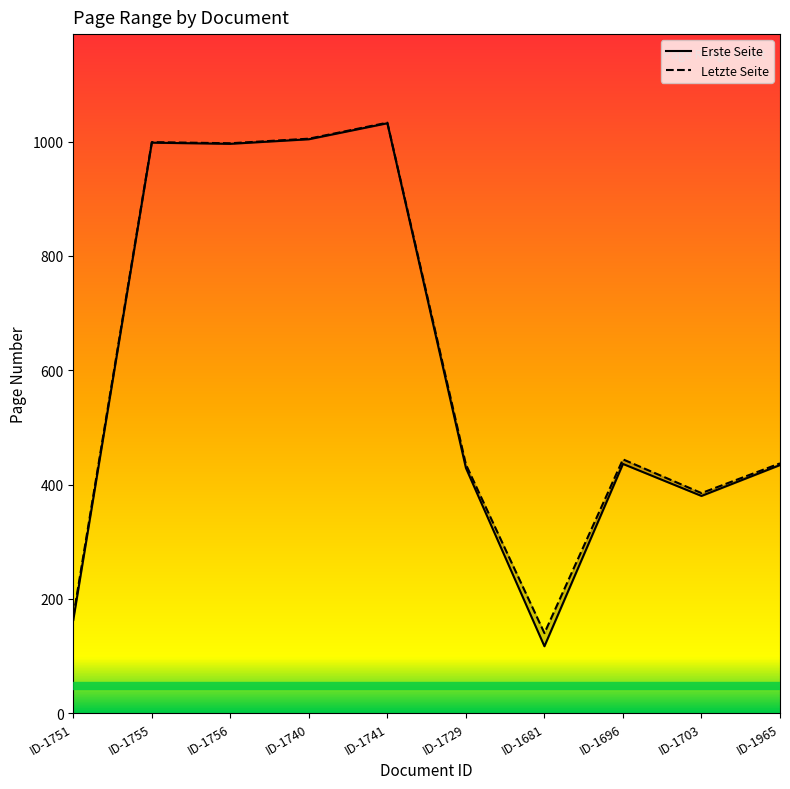

Reading left to right, list all the values displayed in this chart.

Erste Seite: ID-1751=163	ID-1755=998	ID-1756=996	ID-1740=1004	ID-1741=1032	ID-1729=429	ID-1681=117	ID-1696=436	ID-1703=380	ID-1965=434
Letzte Seite: ID-1751=169	ID-1755=999	ID-1756=997	ID-1740=1005	ID-1741=1033	ID-1729=435	ID-1681=140	ID-1696=444	ID-1703=385	ID-1965=437